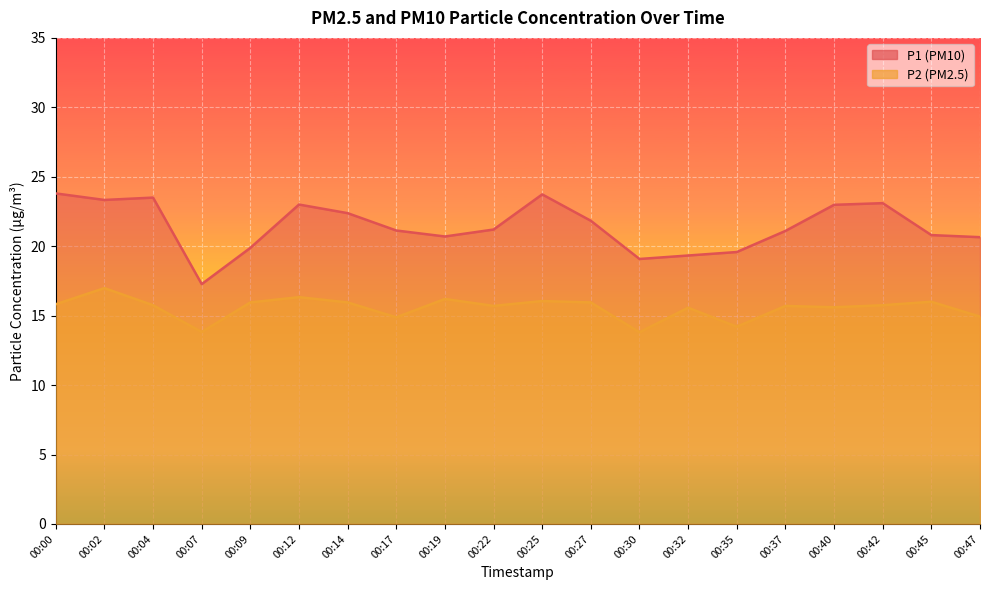

Which series has the largest total across all categories?

P1